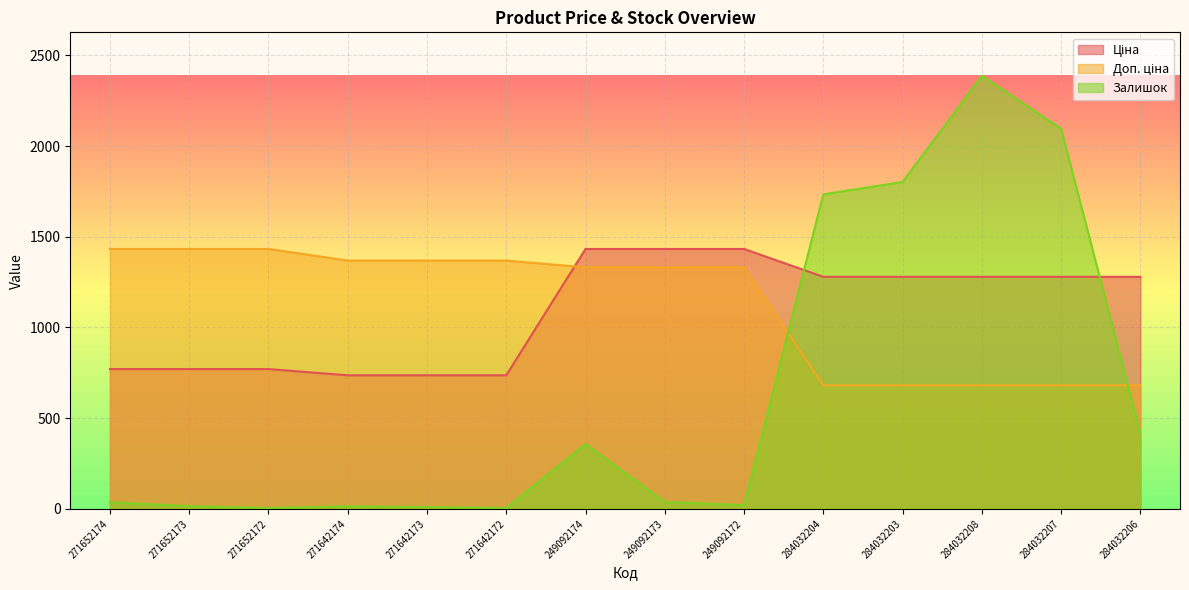

Reading right to left, transcribe all the data shown in this chart.

Ціна: 1279.2	1279.2	1279.2	1279.2	1279.2	1432.8	1432.8	1432.8	736.4	736.4	736.4	770.8	770.8	770.8
Доп. ціна: 681.2	681.2	681.2	681.2	681.2	1331.6	1331.6	1331.6	1368.9	1368.9	1368.9	1432.8	1432.8	1432.8
Залишок: 417.0	2096.0	2388.0	1802.0	1734.0	21.0	38.0	358.0	5.0	10.0	14.0	5.0	15.0	37.0